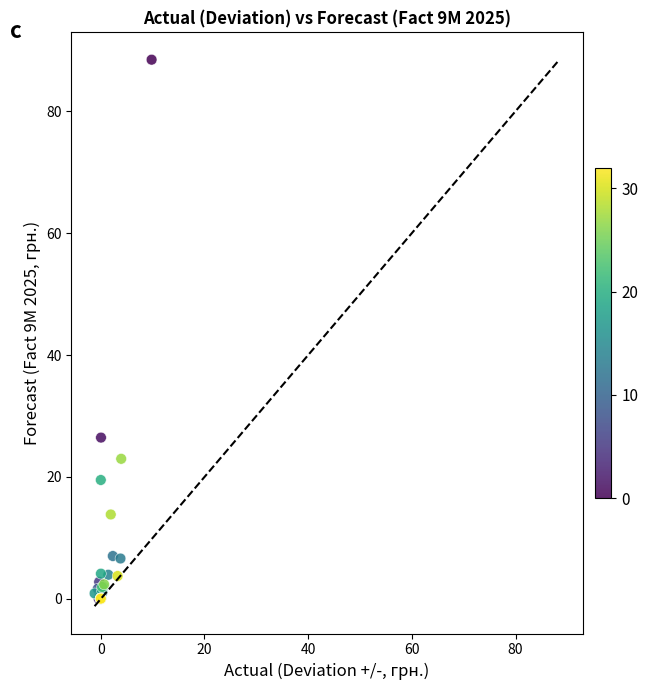

What Y value in the scatter plot is closest to 44?

26.5